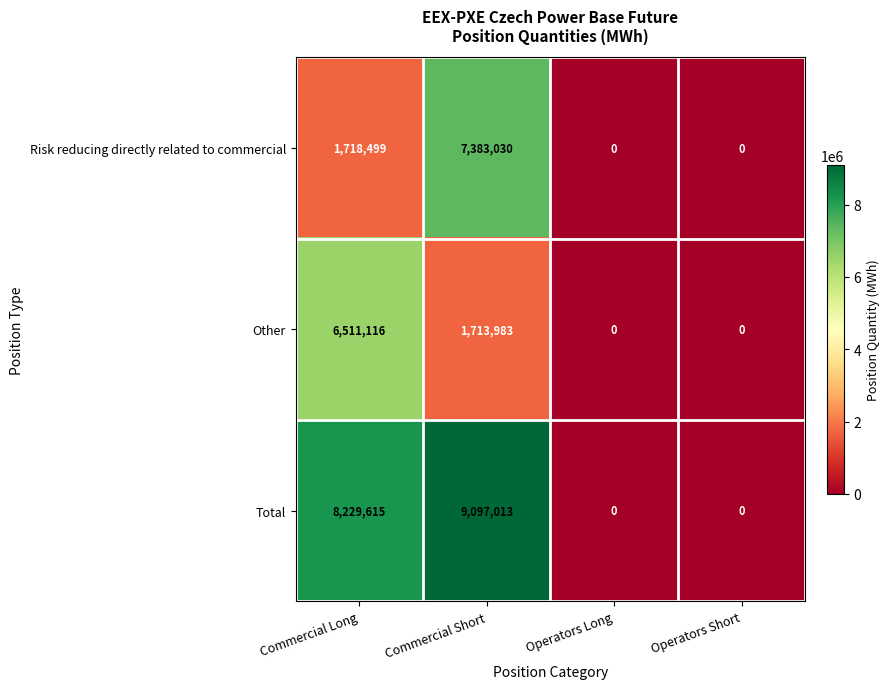

Reading left to right, what are all the values shown in this chart?

Risk reducing directly related to commercial: Commercial Long=1718499	Commercial Short=7383030	Operators Long=0	Operators Short=0
Other: Commercial Long=6511116	Commercial Short=1713983	Operators Long=0	Operators Short=0
Total: Commercial Long=8229615	Commercial Short=9097013	Operators Long=0	Operators Short=0